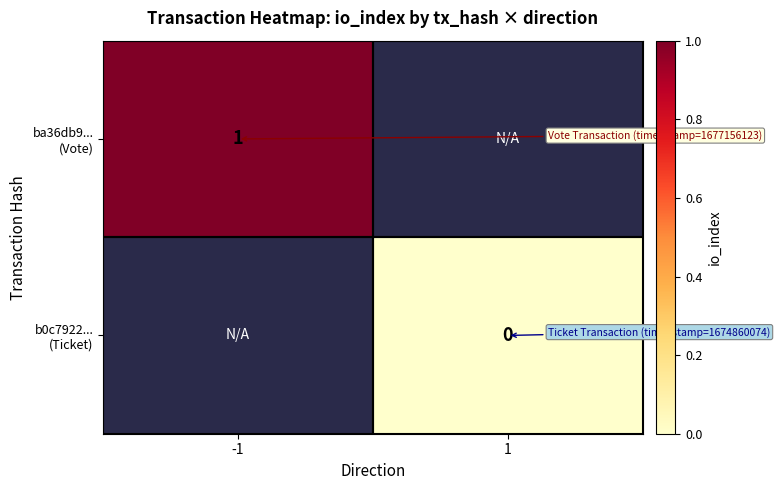

Which series has the largest range (max minus min)?

ba36db9... (Vote)